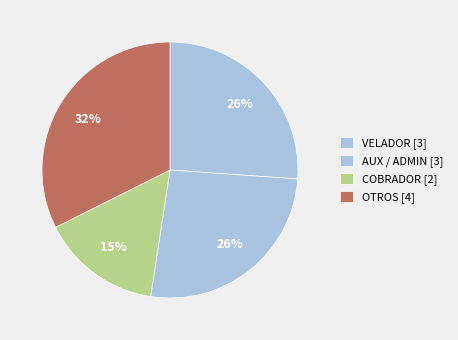

Is there any slice that represents more than half of the pie?

No